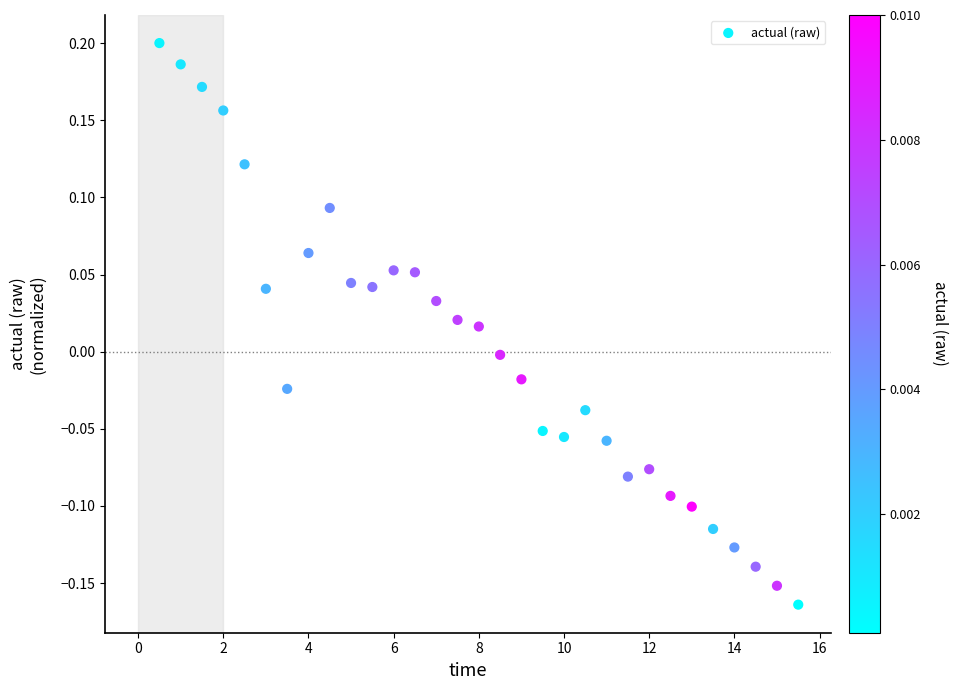

What is the range of Y values (max minus min)?

0.4